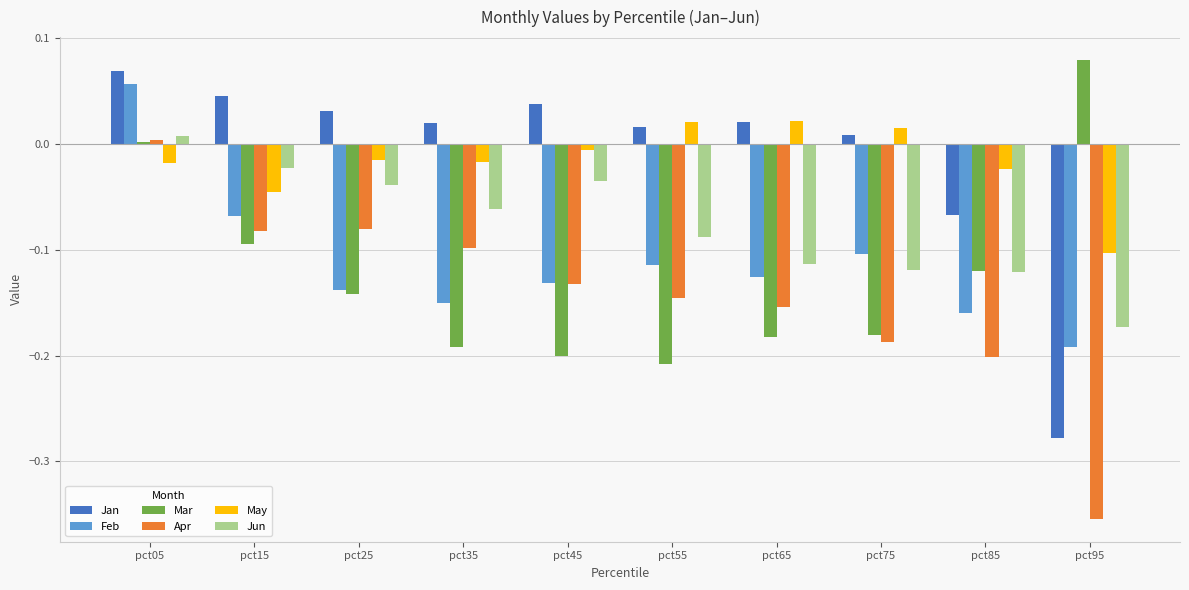

At which label does Apr reach its peak?

pct05